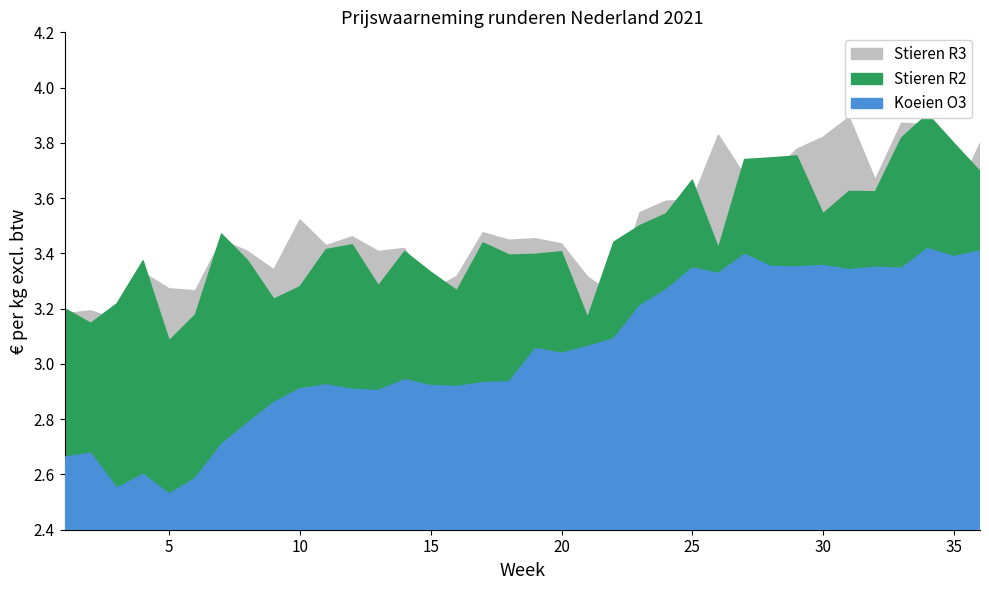

Reading left to right, transcribe all the data shown in this chart.

Stieren R2: 3.2	3.1	3.2	3.4	3.1	3.2	3.5	3.4	3.2	3.3	3.4	3.4	3.3	3.4	3.3	3.3	3.4	3.4	3.4	3.4	3.2	3.4	3.5	3.5	3.7	3.4	3.7	3.7	3.8	3.5	3.6	3.6	3.8	3.9	3.8	3.7
Stieren R3: 3.2	3.2	3.2	3.3	3.3	3.3	3.4	3.4	3.3	3.5	3.4	3.5	3.4	3.4	3.3	3.3	3.5	3.4	3.5	3.4	3.3	3.2	3.5	3.6	3.6	3.8	3.7	3.7	3.8	3.8	3.9	3.7	3.9	3.9	3.6	3.8
Koeien O3: 2.7	2.7	2.6	2.6	2.5	2.6	2.7	2.8	2.9	2.9	2.9	2.9	2.9	2.9	2.9	2.9	2.9	2.9	3.1	3.0	3.1	3.1	3.2	3.3	3.3	3.3	3.4	3.4	3.4	3.4	3.3	3.3	3.3	3.4	3.4	3.4